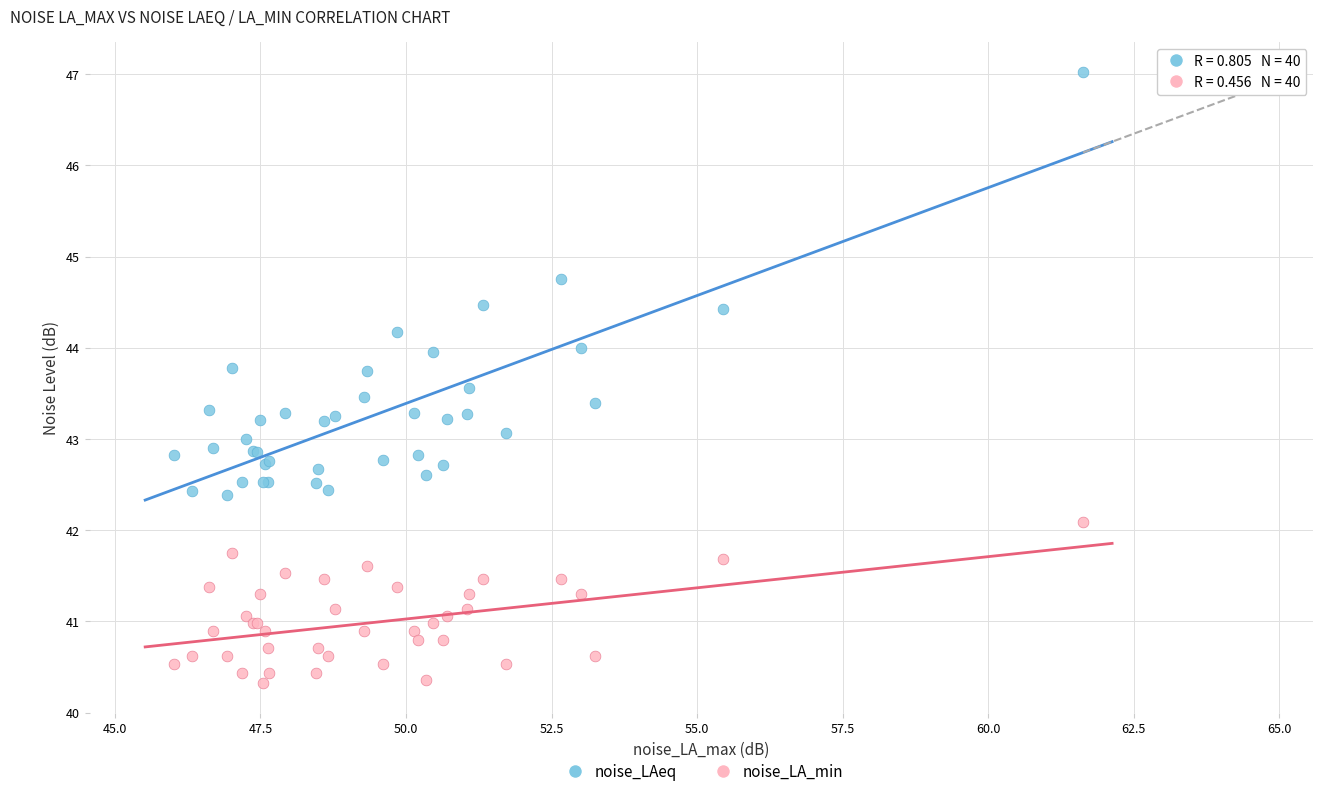

Which series has the widest spread of Y values?

noise_LAeq